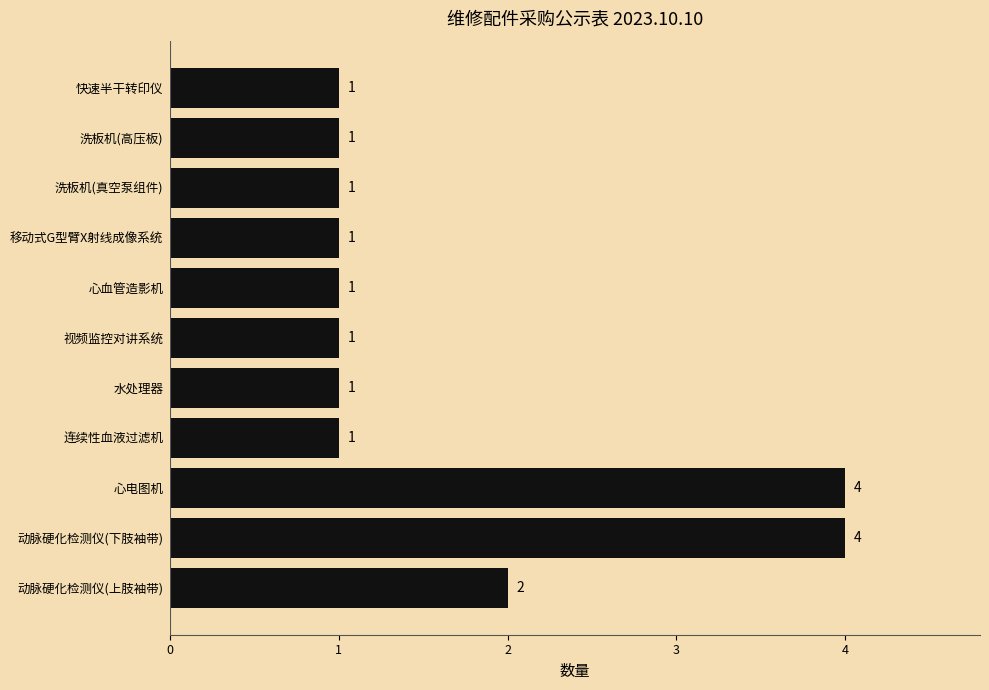

Reading bottom to top, what are all the values shown in this chart?

动脉硬化检测仪(上肢袖带)=2	动脉硬化检测仪(下肢袖带)=4	心电图机=4	连续性血液过滤机=1	水处理器=1	视频监控对讲系统=1	心血管造影机=1	移动式G型臂X射线成像系统=1	洗板机(真空泵组件)=1	洗板机(高压板)=1	快速半干转印仪=1